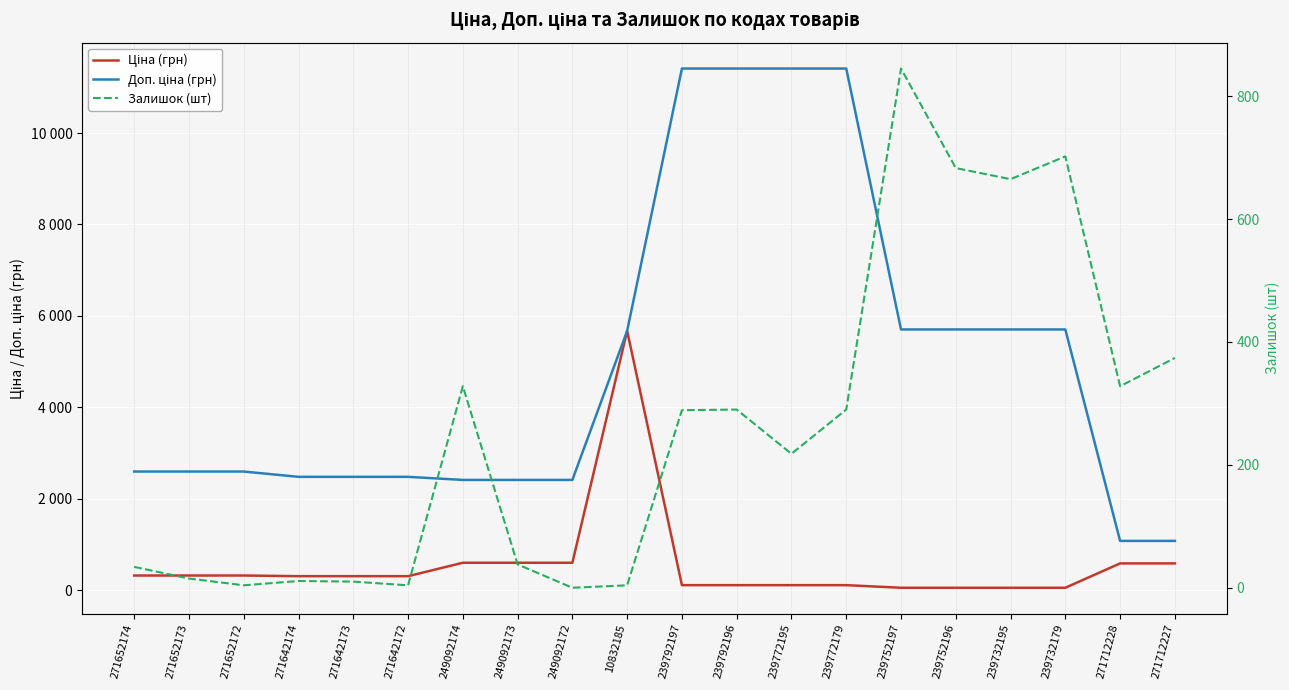

Count the number of data series in this chart.

3